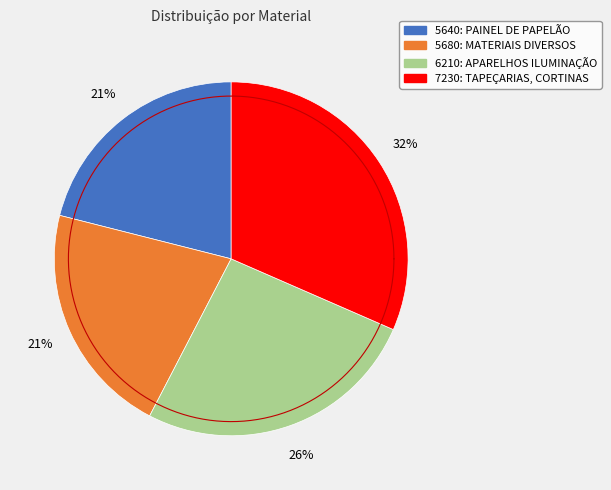

What portion of the pie excludes 7230: TAPEÇARIAS, CORTINAS E PERSIANAS?

68.5%